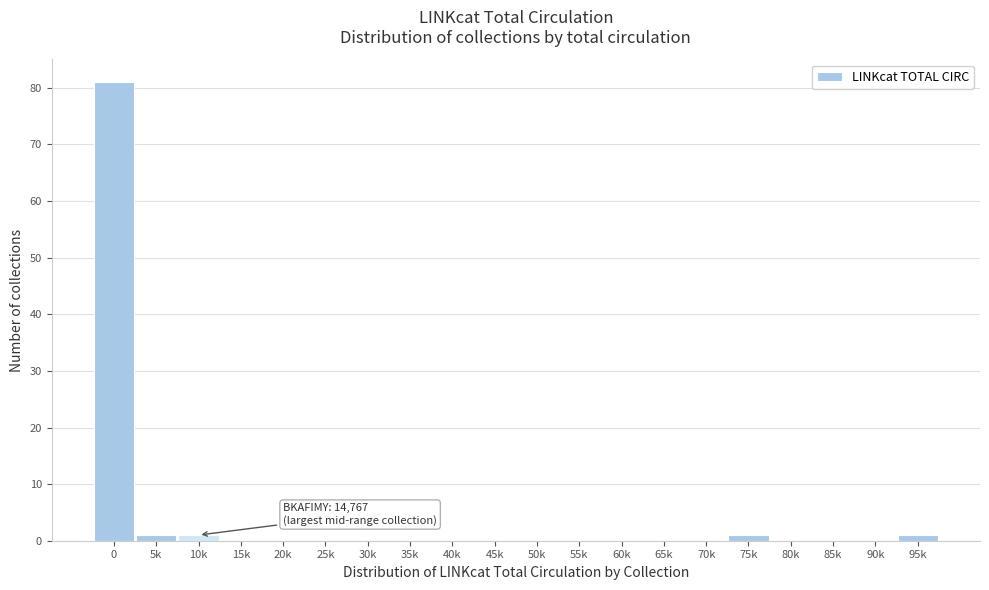

Reading left to right, what are all the values shown in this chart?

0=81	5k=1	10k=1	15k=0	20k=0	25k=0	30k=0	35k=0	40k=0	45k=0	50k=0	55k=0	60k=0	65k=0	70k=0	75k=1	80k=0	85k=0	90k=0	95k=1